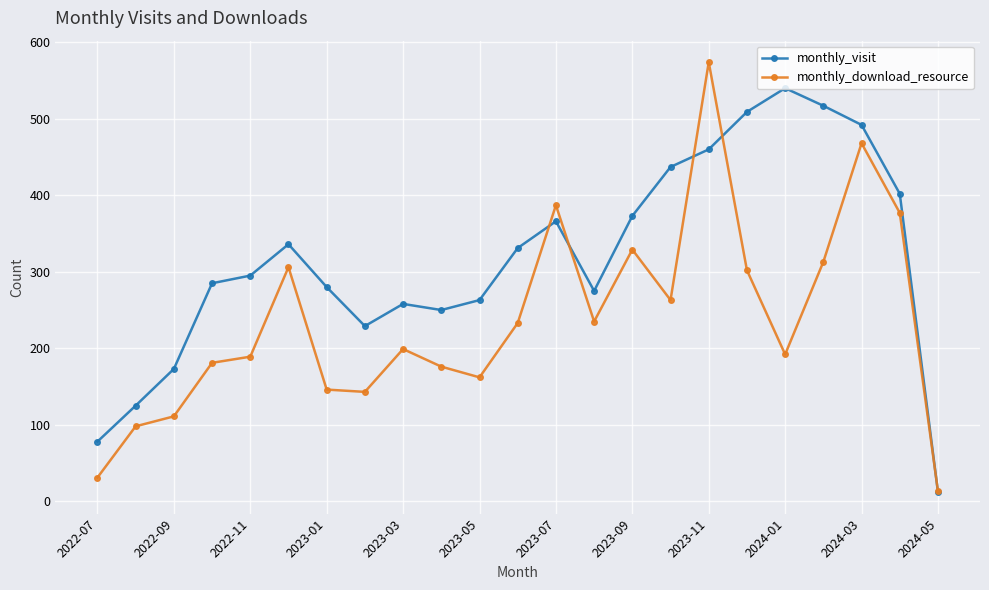

What is the maximum value for monthly_visit?

540